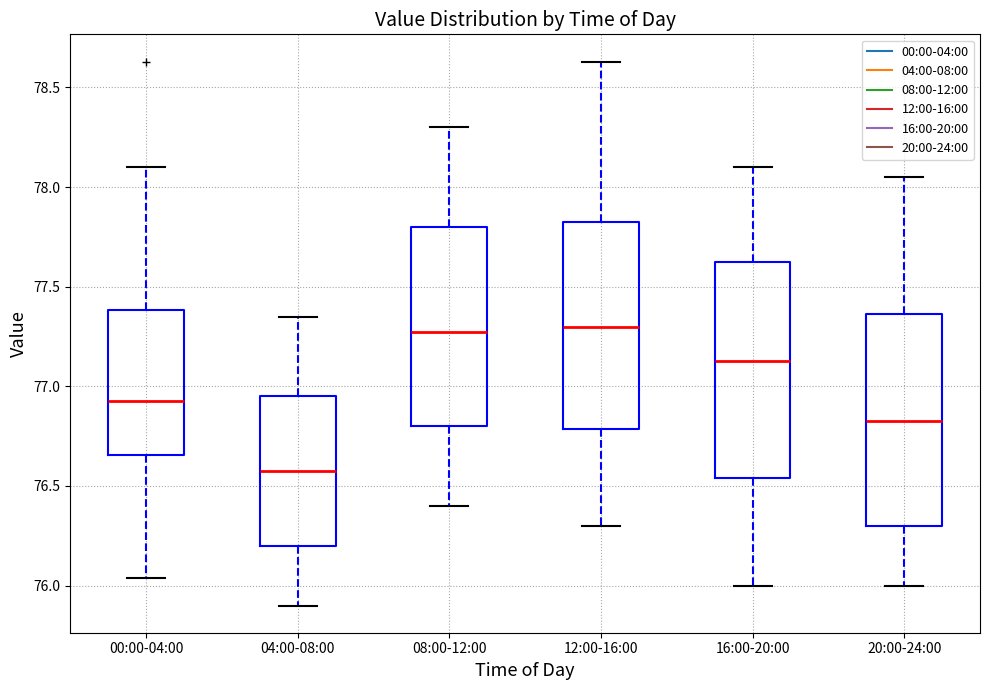

Reading left to right, read every box against the y-axis: the position of its median line, the range the box covers, and the ends of its whiskers. The values are not printed on the chart, so give them approximately, as read against the axis.

00:00-04:00: median 76.95, box 76.65 to 77.40, whiskers 76.05 to 78.10
04:00-08:00: median 76.60, box 76.20 to 76.95, whiskers 75.90 to 77.35
08:00-12:00: median 77.30, box 76.80 to 77.80, whiskers 76.40 to 78.30
12:00-16:00: median 77.30, box 76.80 to 77.85, whiskers 76.30 to 78.65
16:00-20:00: median 77.15, box 76.55 to 77.65, whiskers 76.00 to 78.10
20:00-24:00: median 76.85, box 76.30 to 77.35, whiskers 76.00 to 78.05